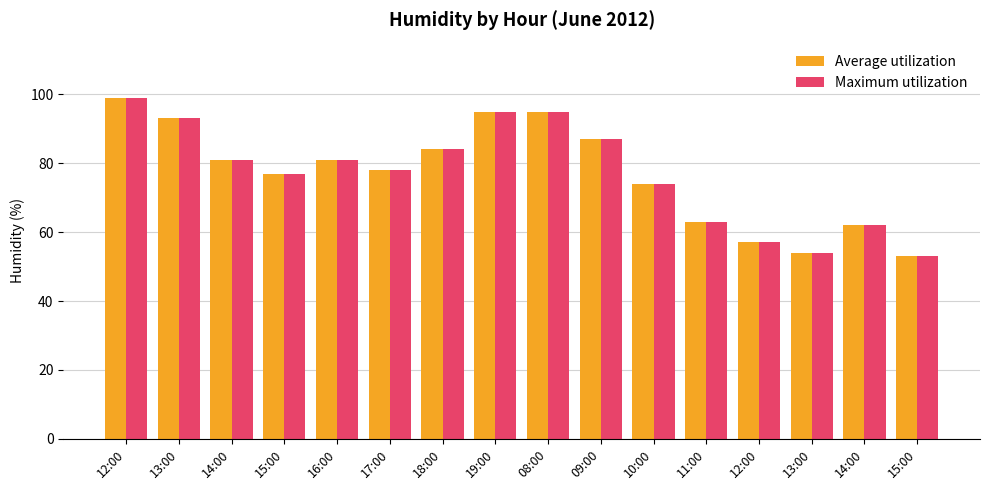

Is it true that Maximum utilization equals 62 at 14:00?

True